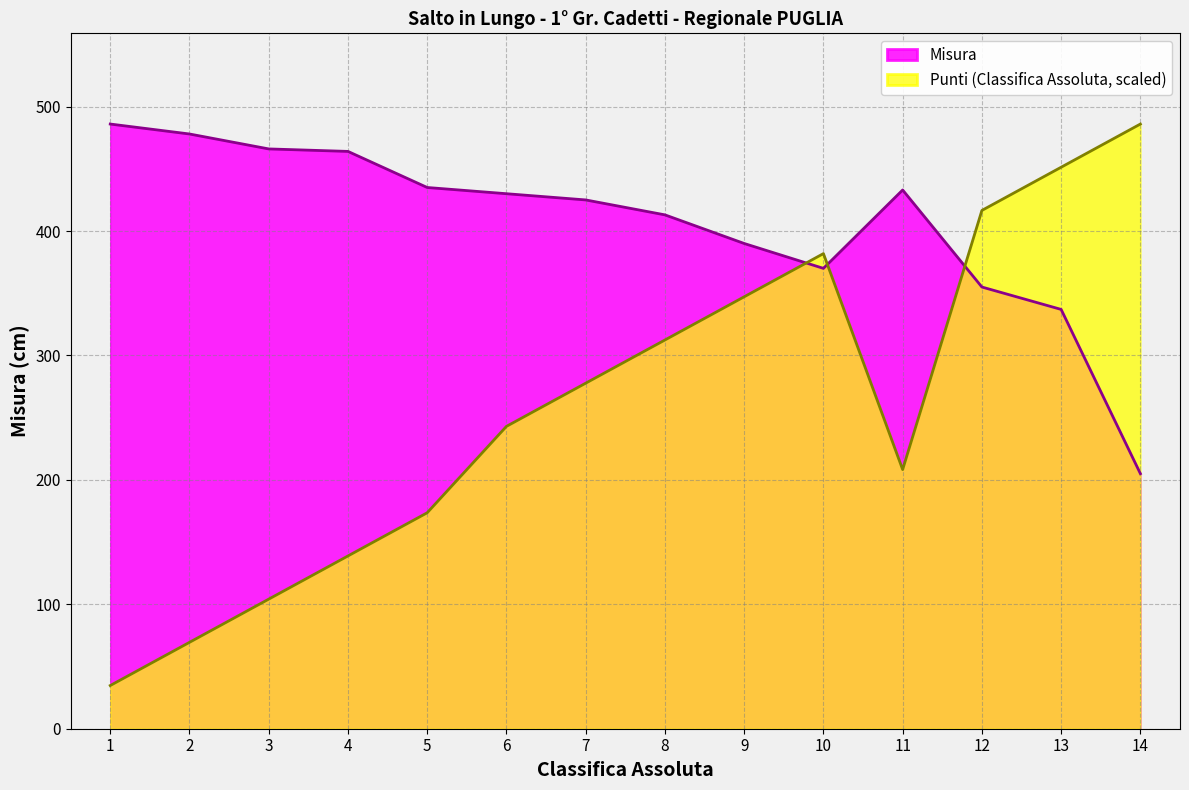

True or false: Misura and Punti (Classifica Assoluta) intersect in this chart.

True